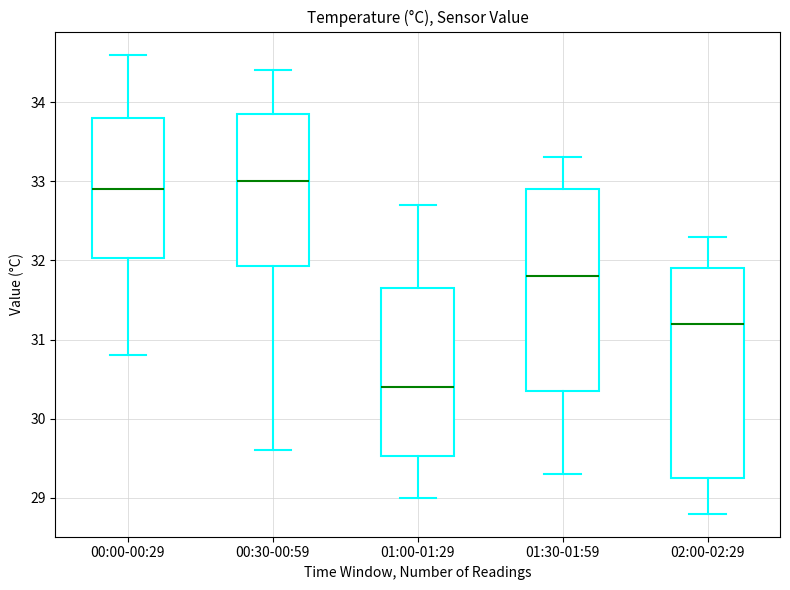

Comparing the boxes themselves (not the whiskers), which one is the tallest?

02:00-02:29